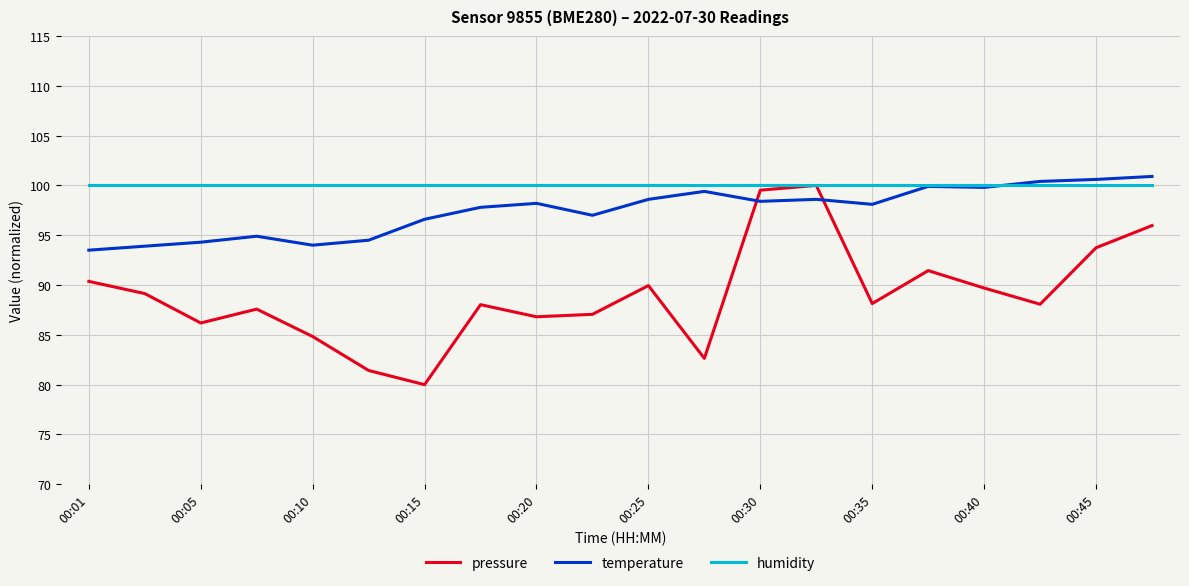

Which series has the largest total across all categories?

humidity